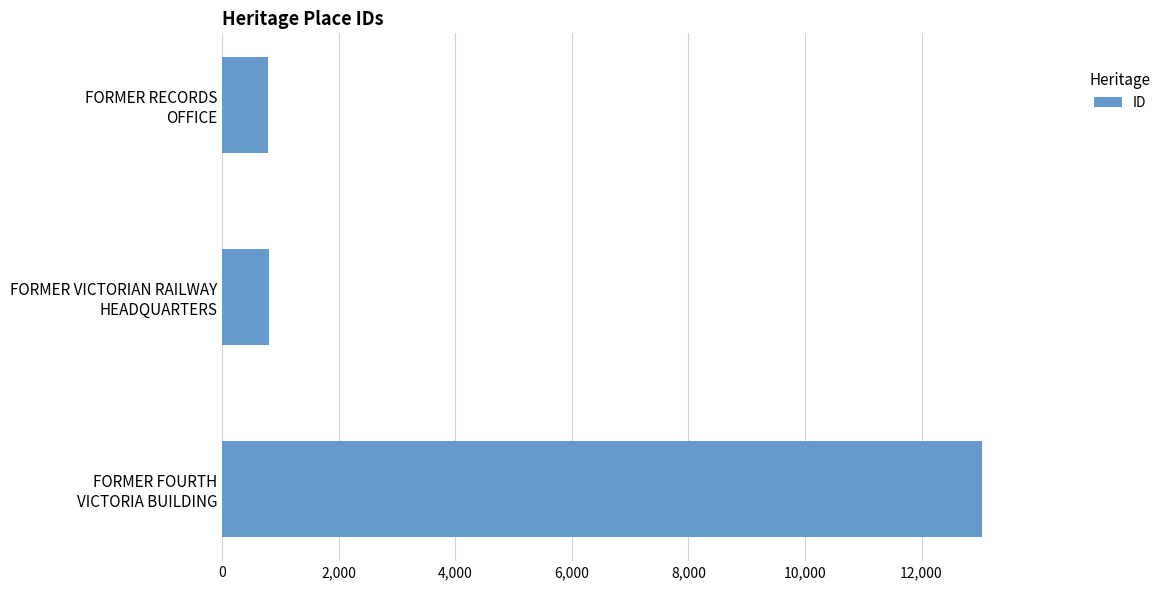

What is the value of the 2nd bar from the top?

800